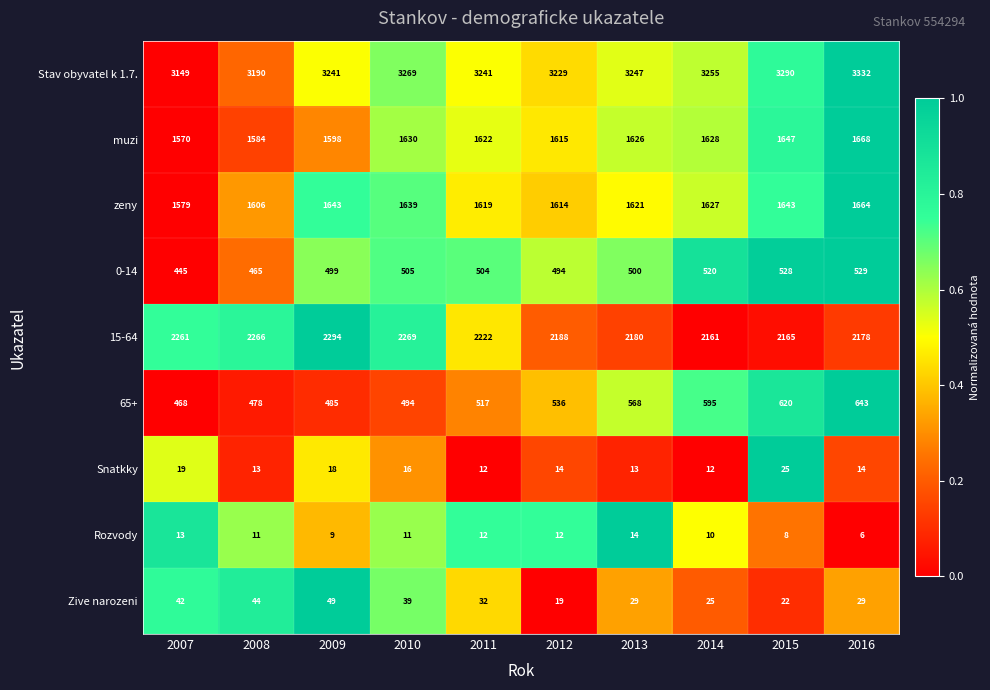

True or false: 0-14 has a value of 121 at 2010.

False